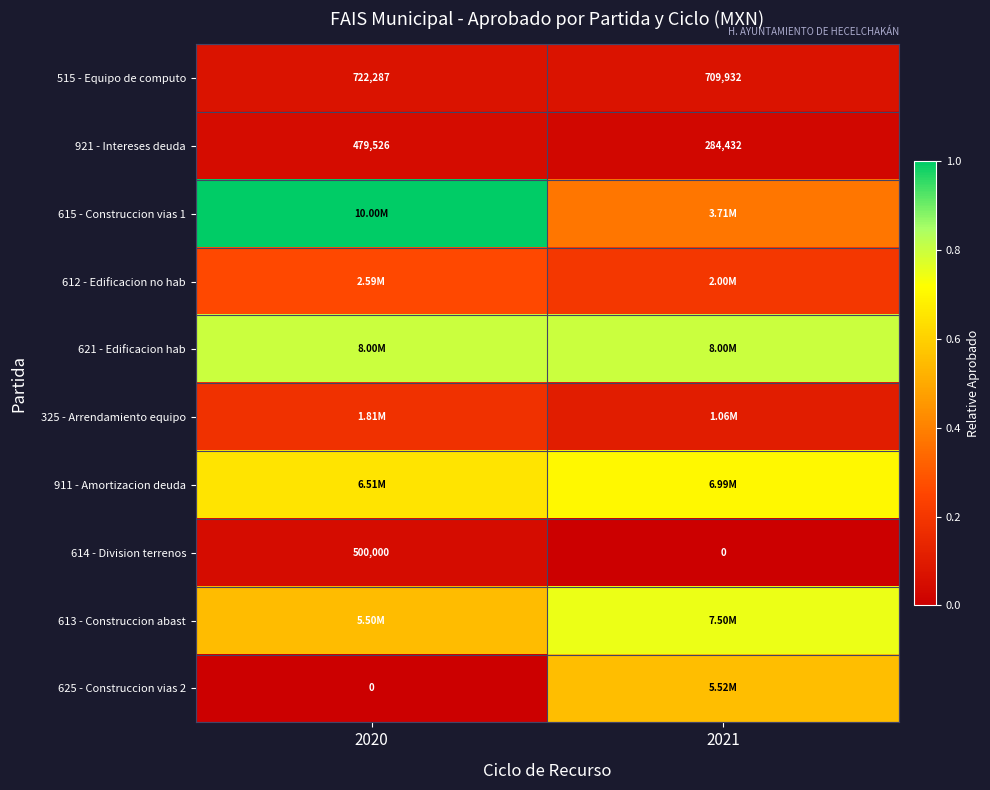

Between 2021 and 2020, which is larger?

2020